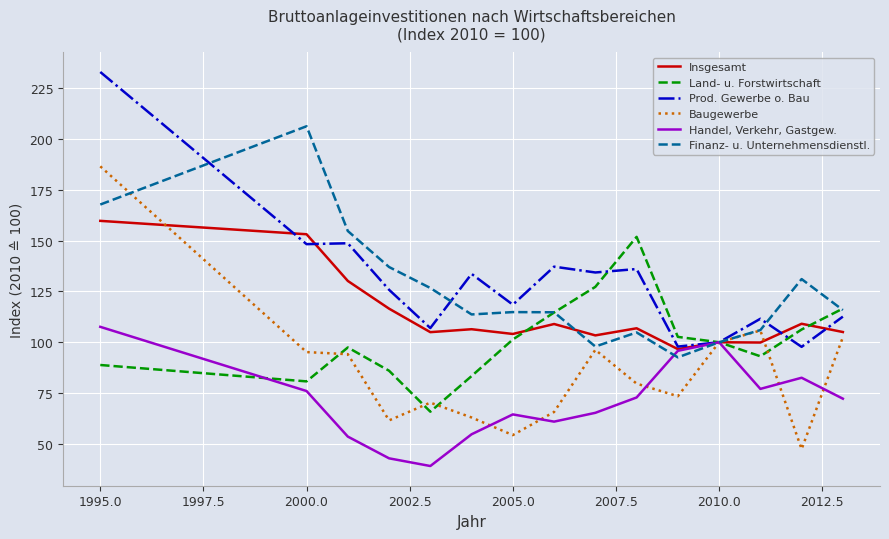

At how many categories does at least one series exceed 153?

3